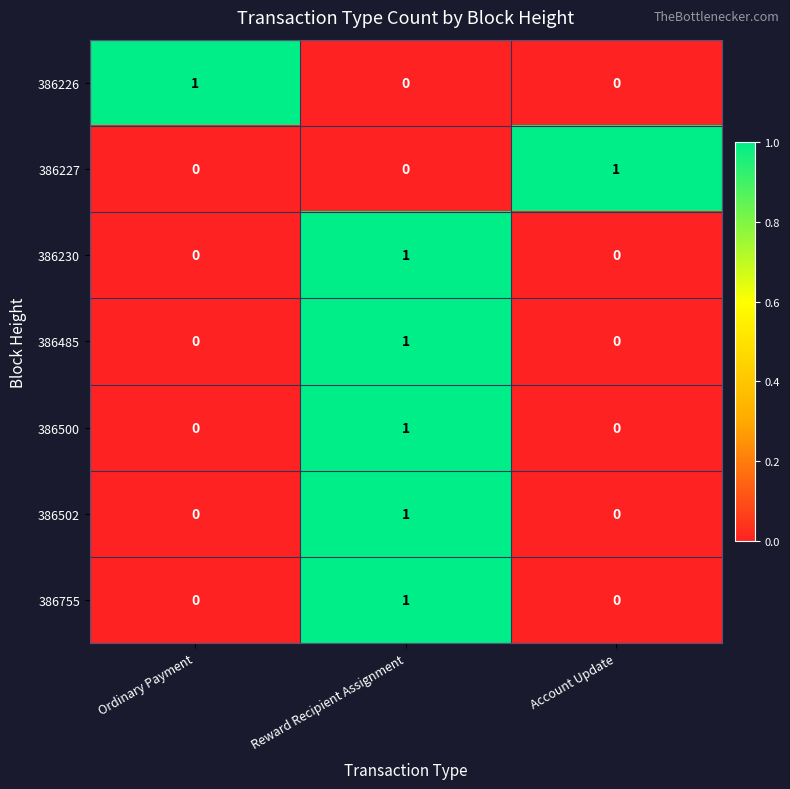

What is the spread (max minus min) of values at Reward Recipient Assignment?

1